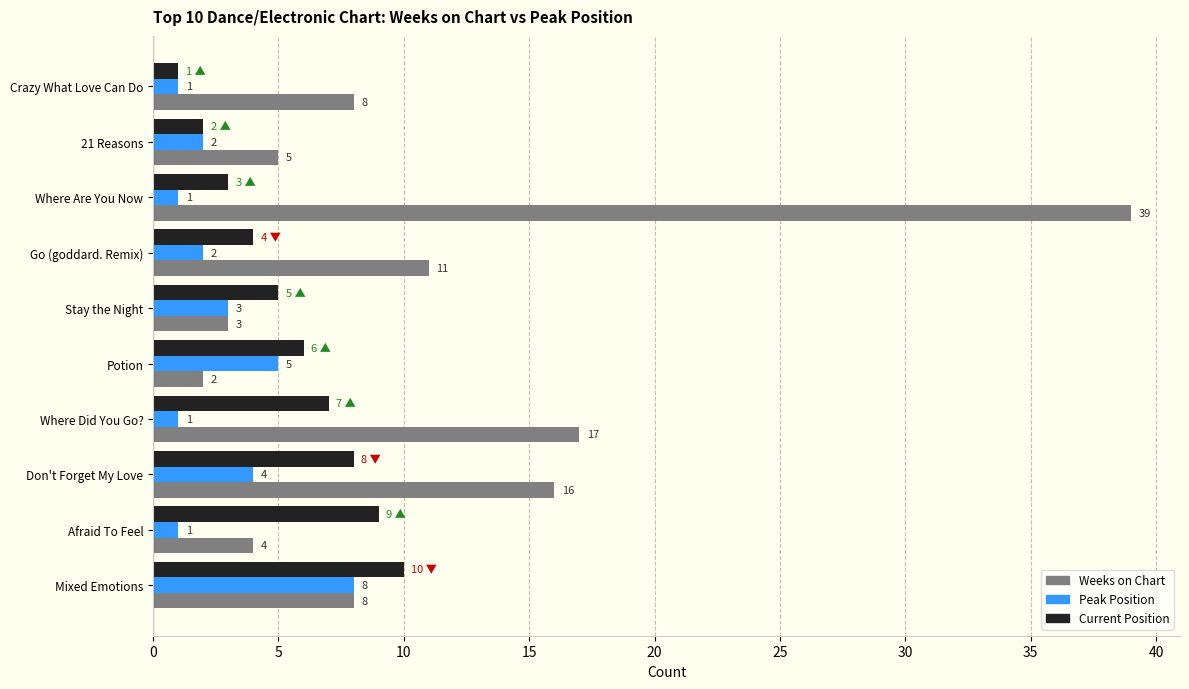

Where is Weeks on Chart nearest to the value 20?

Where Did You Go?